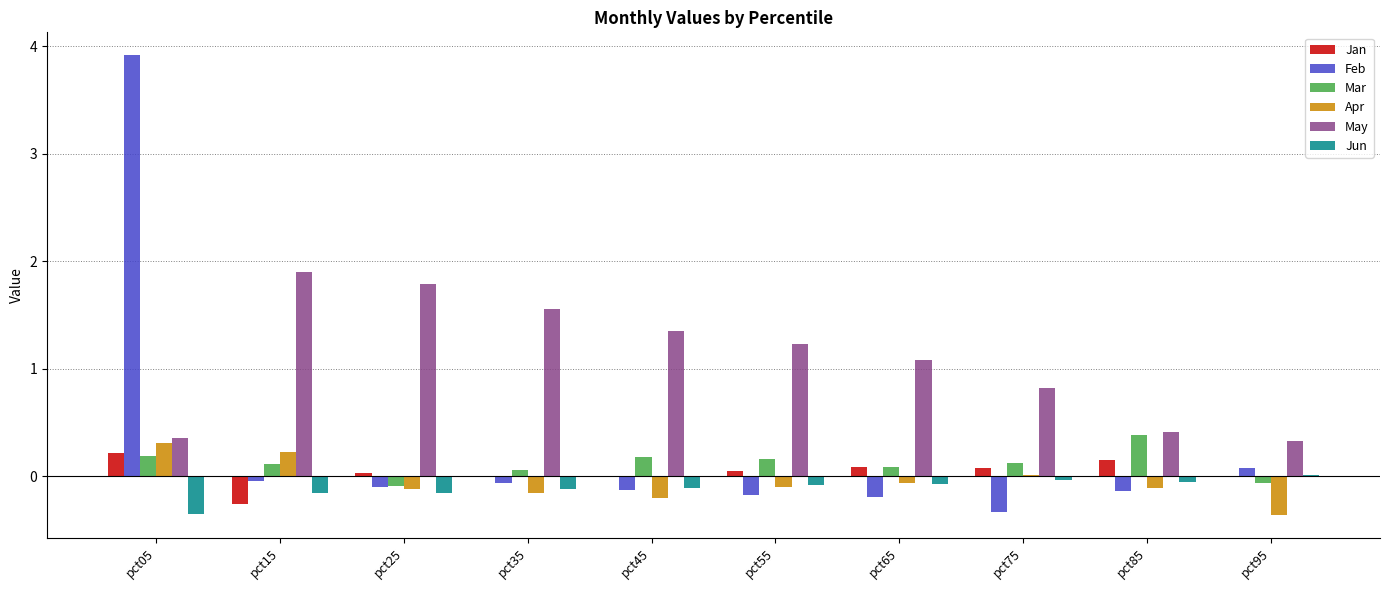

Is it true that Mar equals 0.2 at pct45?

True